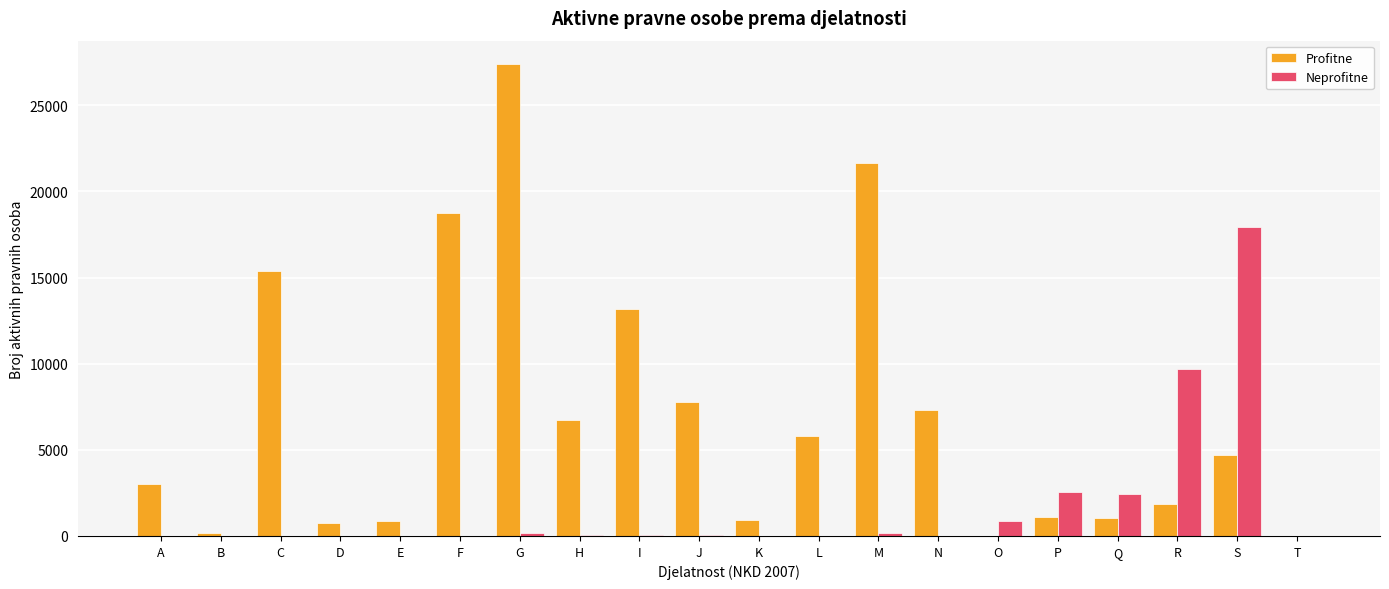

Which series changed the most between P and T?

Neprofitne